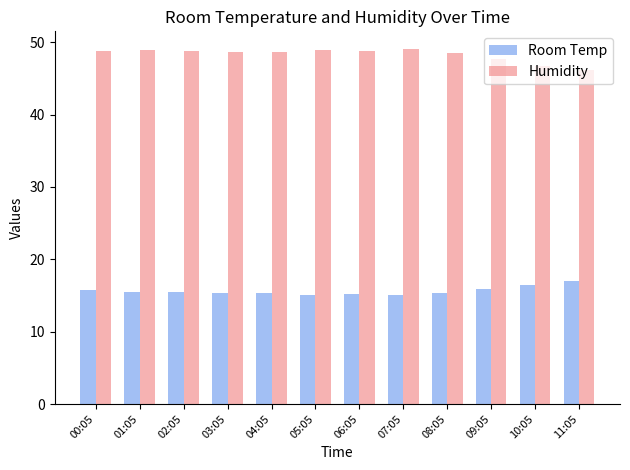

What is the lowest value of the Room Temp series?

15.0